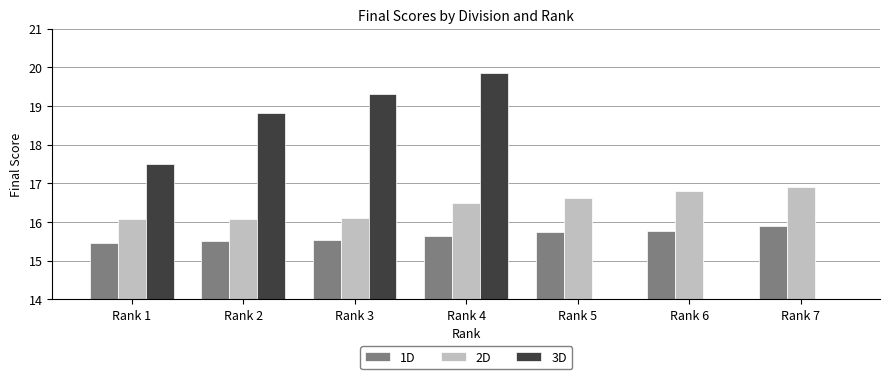

At how many categories does at least one series exceed 14?

7